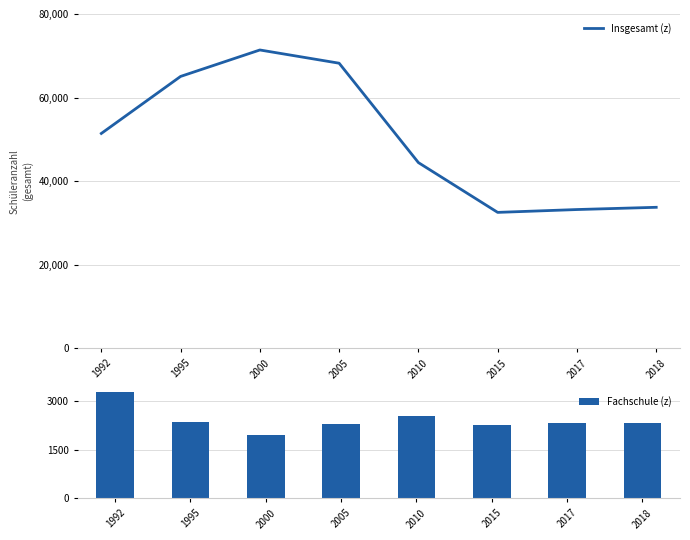

How many data points in Fachschule (z) are less than 2315?

4